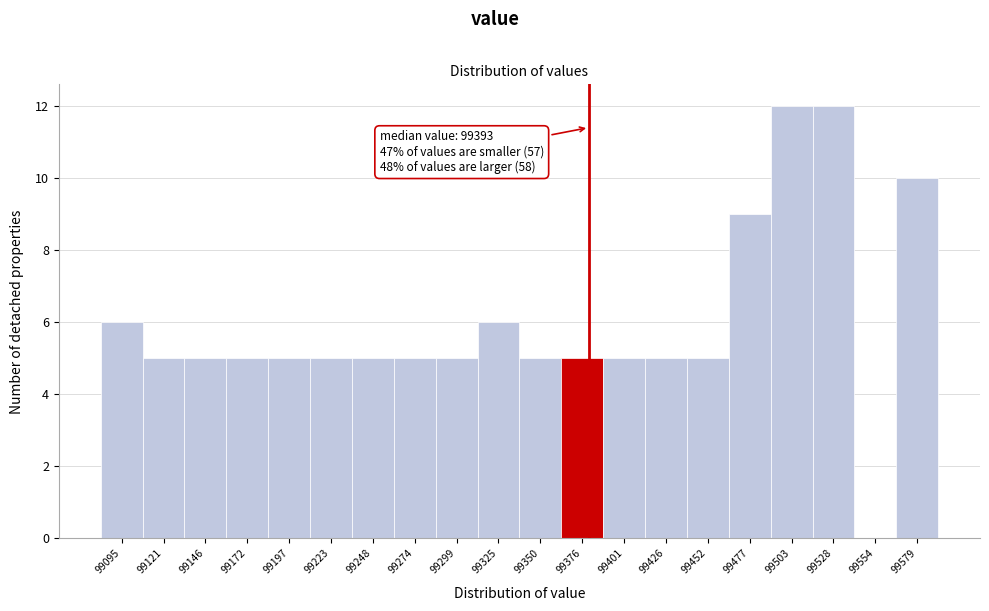

Reading left to right, transcribe all the data shown in this chart.

99095=6	99121=5	99146=5	99172=5	99197=5	99223=5	99248=5	99274=5	99299=5	99325=6	99350=5	99376=5	99401=5	99426=5	99452=5	99477=9	99503=12	99528=12	99554=0	99579=10